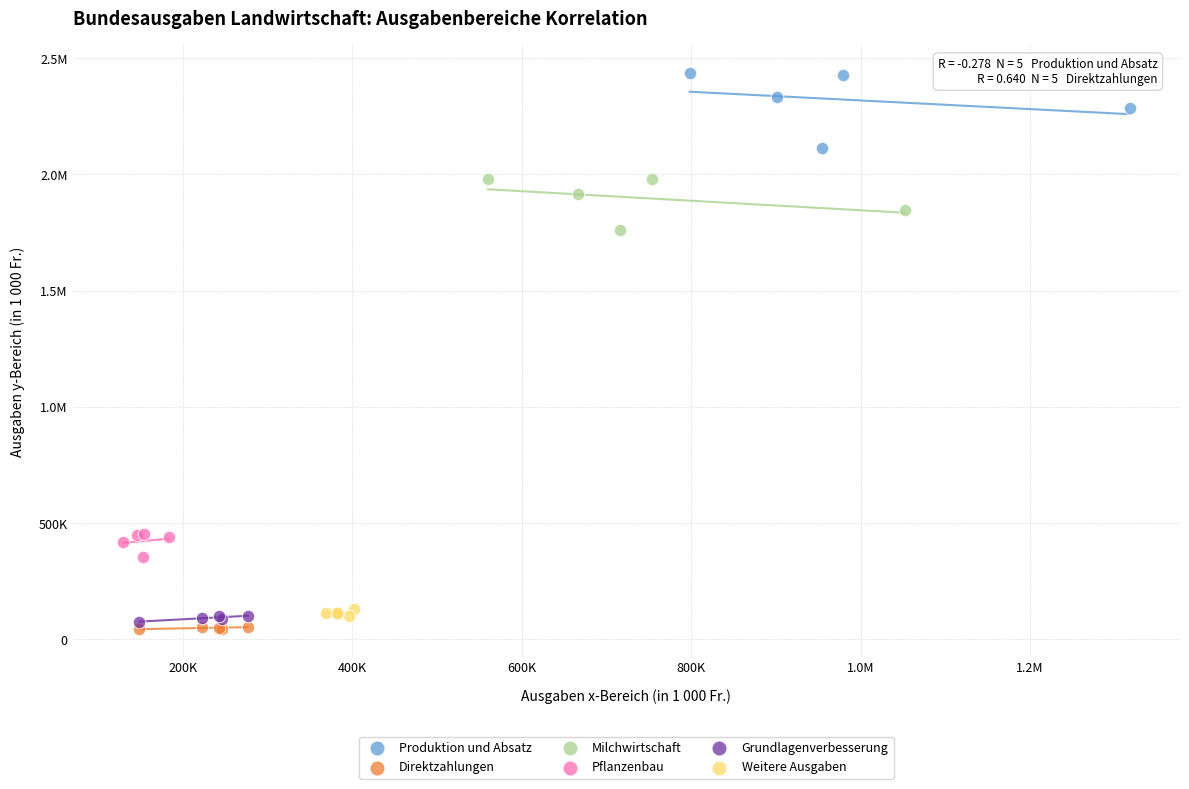

What are all the series names shown in the legend?

Produktion und Absatz, Direktzahlungen, Milchwirtschaft, Pflanzenbau, Grundlagenverbesserung, Weitere Ausgaben